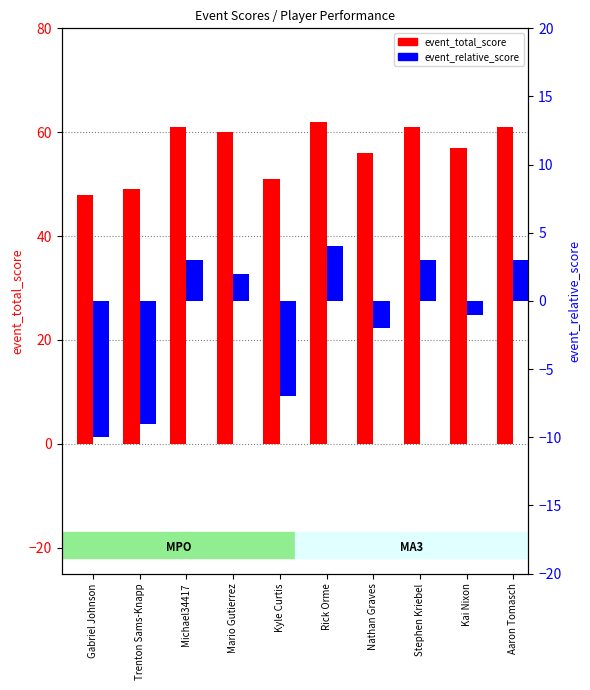

Are the bars grouped side by side (vs. stacked)?

Yes